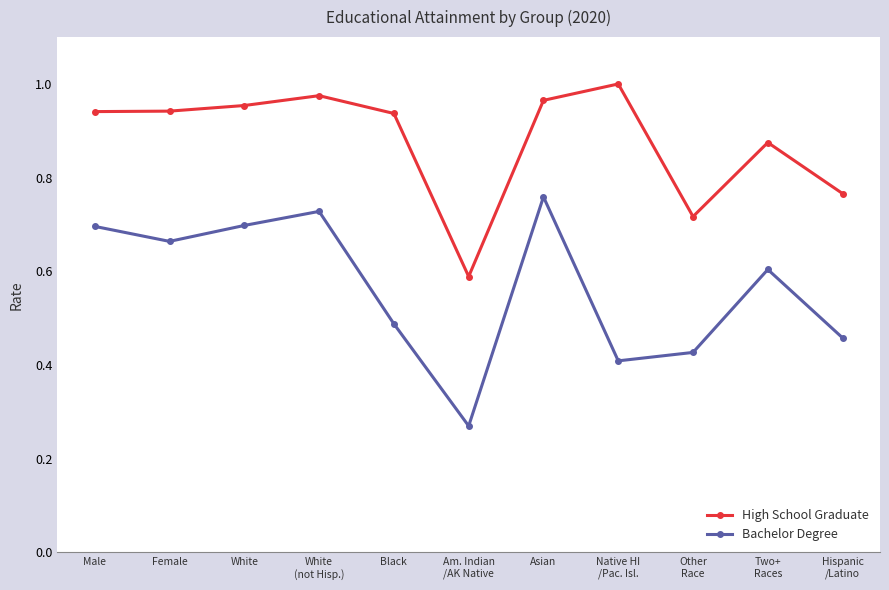

The value of Bachelor Degree at Black is 0.3. True or false?

False